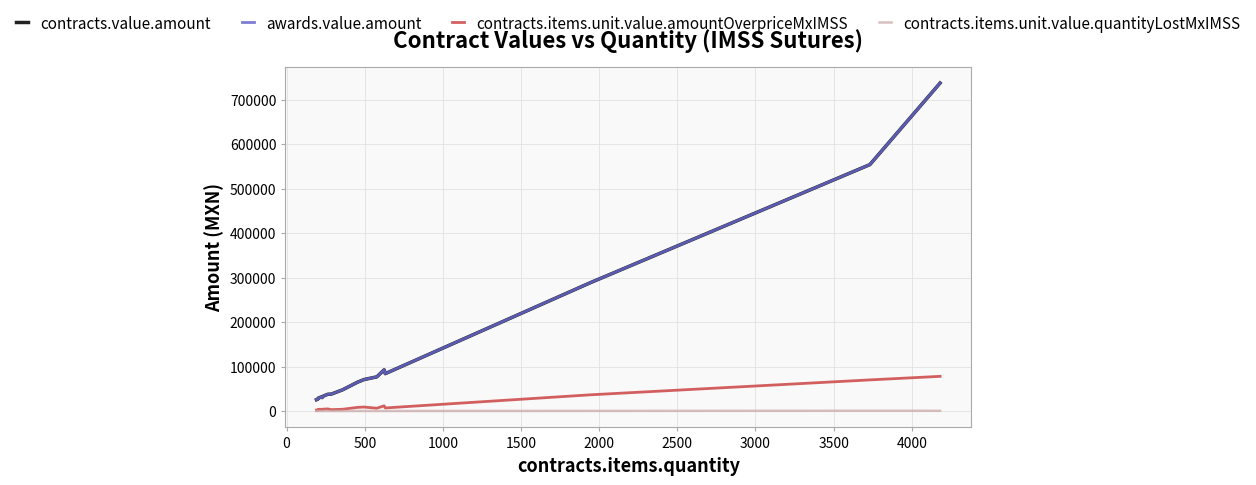

Does the chart display data point markers on the line(s)?

No